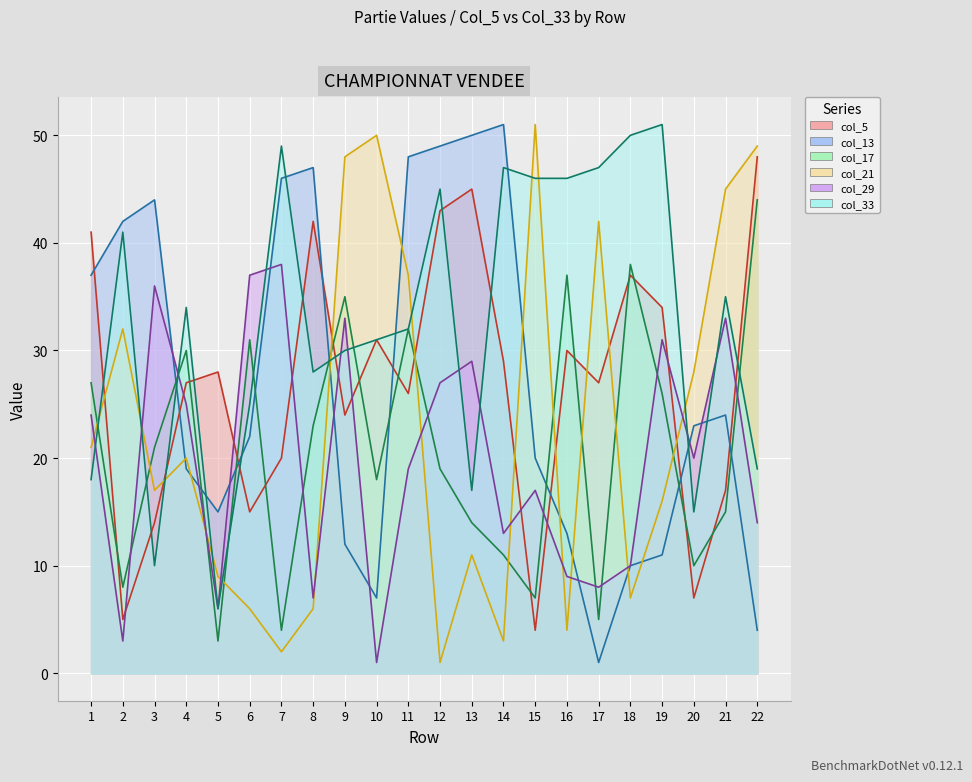

True or false: col_29 and col_21 cross at least once.

True